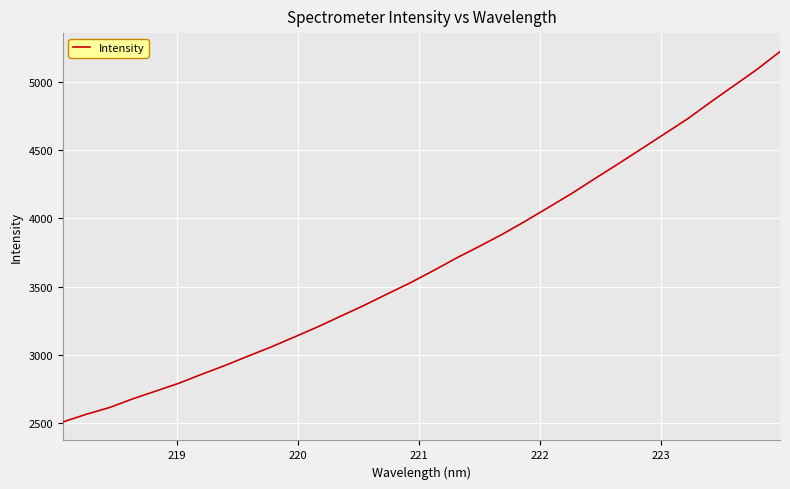

True or false: there are more than 0 points higher than both neighbors.

False